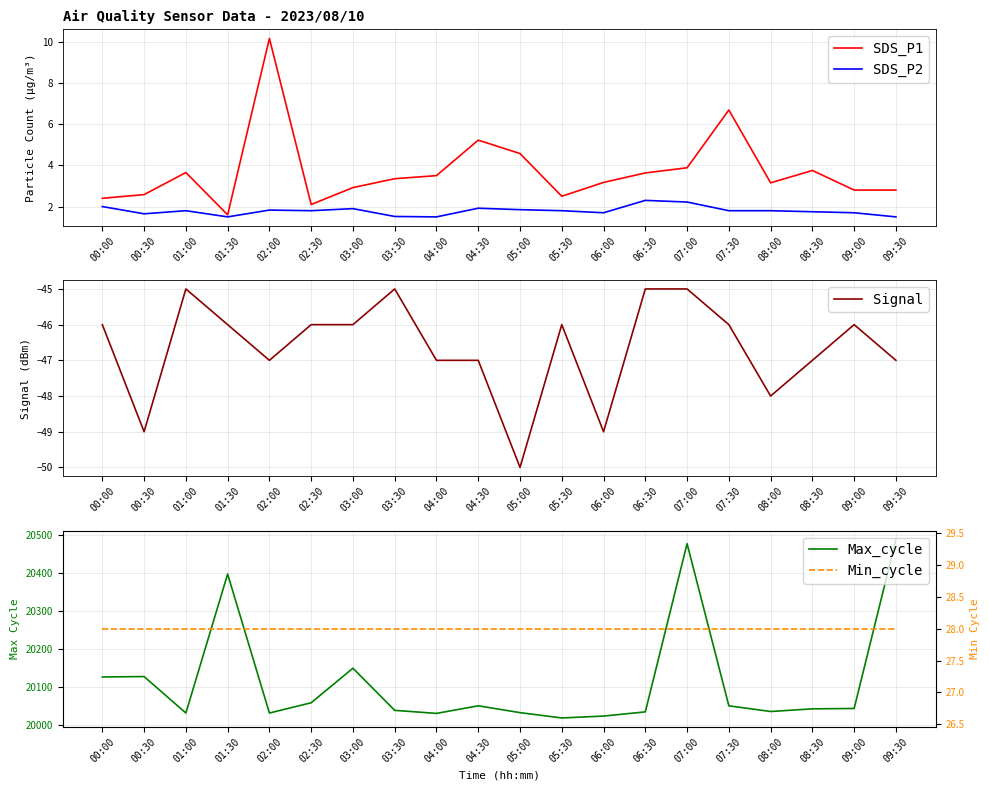

Reading right to left, list all the values displayed in this chart.

SDS_P1: 2.8	2.8	3.8	3.1	6.7	3.9	3.6	3.2	2.5	4.6	5.2	3.5	3.4	2.9	2.1	10.2	1.6	3.6	2.6	2.4
SDS_P2: 1.5	1.7	1.8	1.8	1.8	2.2	2.3	1.7	1.8	1.9	1.9	1.5	1.5	1.9	1.8	1.8	1.5	1.8	1.6	2.0
Signal: -47.0	-46.0	-47.0	-48.0	-46.0	-45.0	-45.0	-49.0	-46.0	-50.0	-47.0	-47.0	-45.0	-46.0	-46.0	-47.0	-46.0	-45.0	-49.0	-46.0
Max_cycle: 20488.0	20043.0	20042.0	20035.0	20050.0	20477.0	20034.0	20023.0	20018.0	20032.0	20050.0	20030.0	20038.0	20149.0	20058.0	20031.0	20397.0	20031.0	20127.0	20126.0
Min_cycle: 28.0	28.0	28.0	28.0	28.0	28.0	28.0	28.0	28.0	28.0	28.0	28.0	28.0	28.0	28.0	28.0	28.0	28.0	28.0	28.0